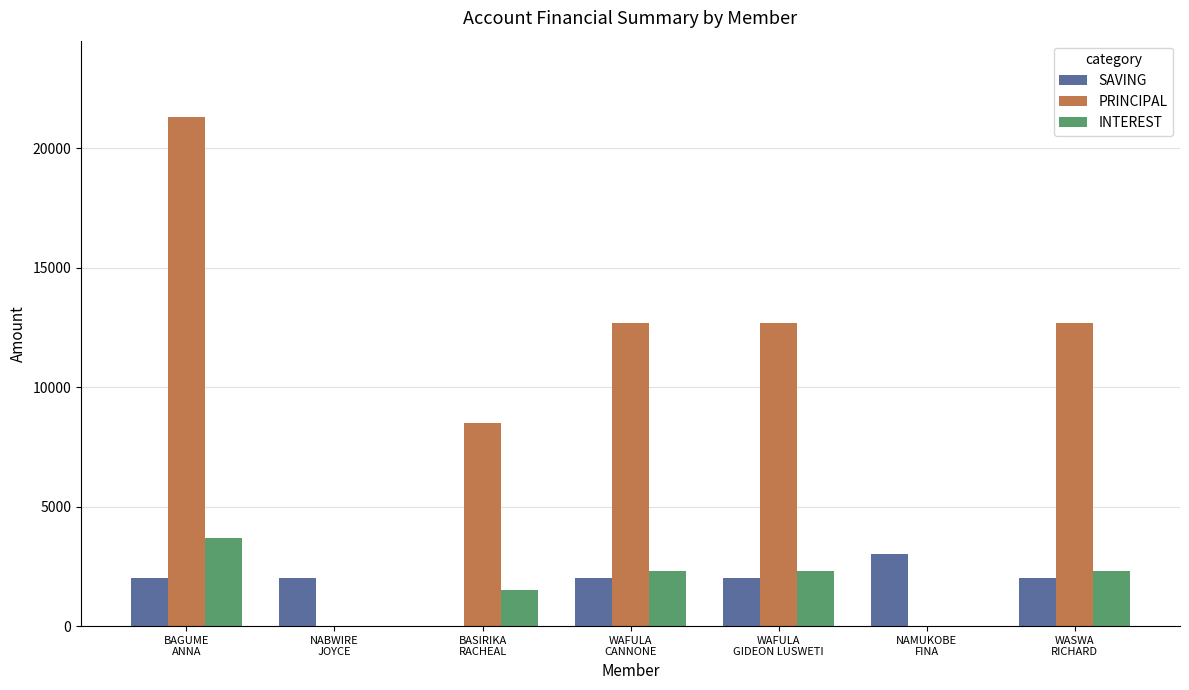

What is the maximum value shown in the chart?

21300